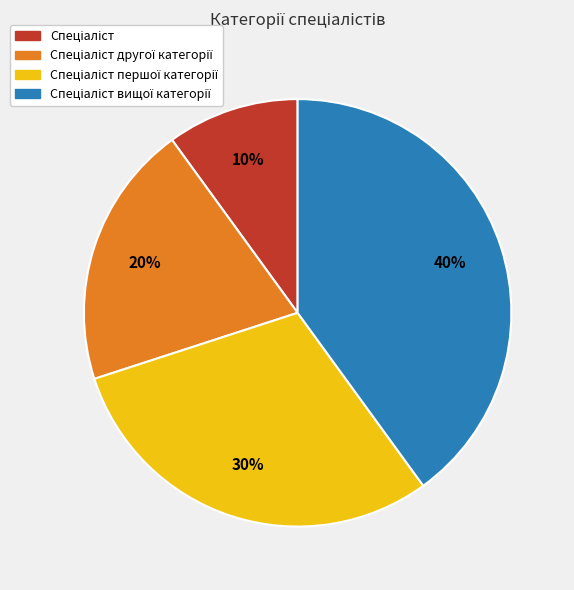

Is there any slice that represents more than half of the pie?

No